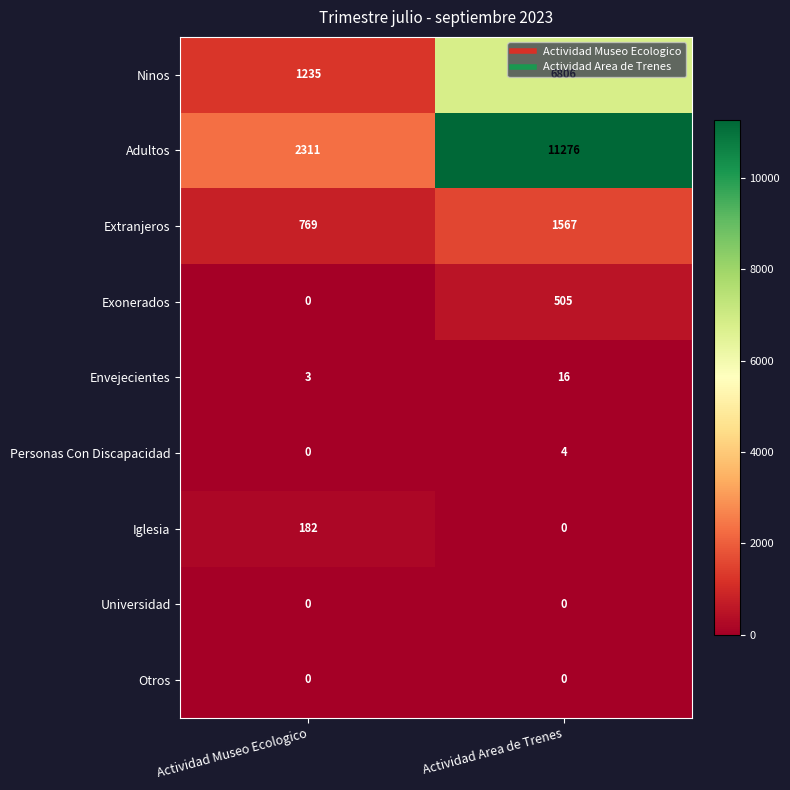

Between Actividad Museo Ecologico and Actividad Area de Trenes, which series saw the biggest shift?

Adultos